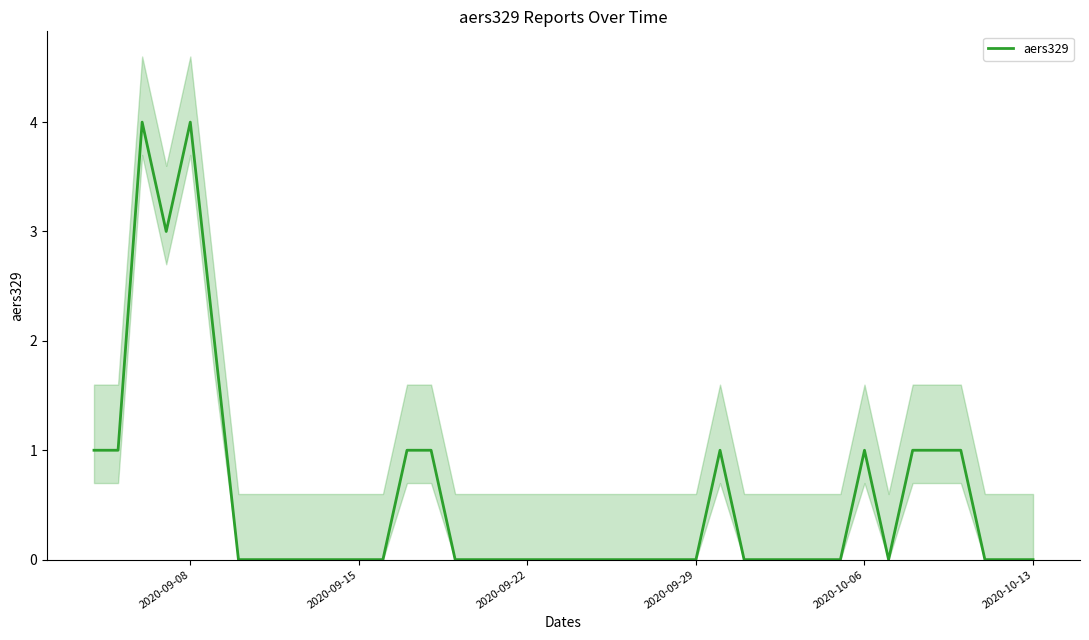

How many values are between 0 and 1?

36